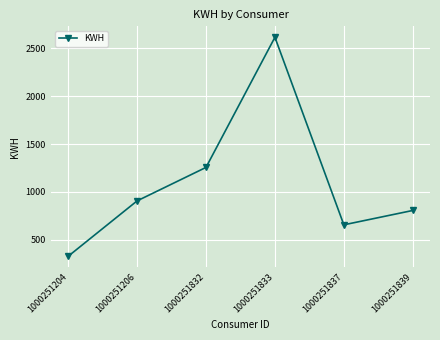

Rank the categories by value from highest to lowest.

1000251833, 1000251832, 1000251206, 1000251839, 1000251837, 1000251204